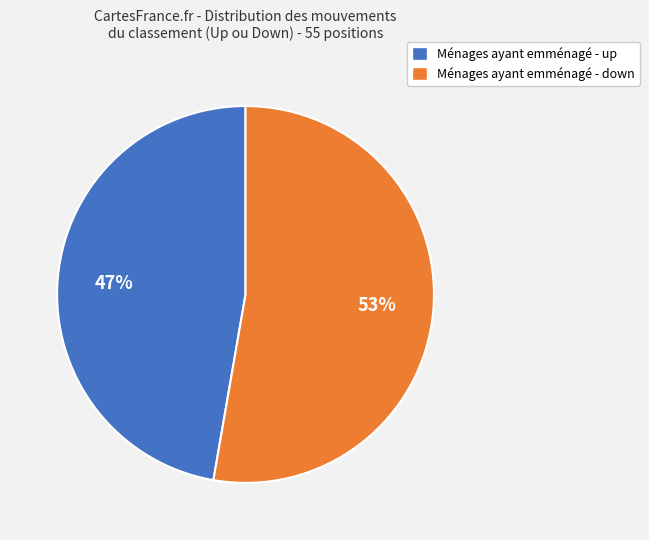

How many segments does this pie chart have?

2